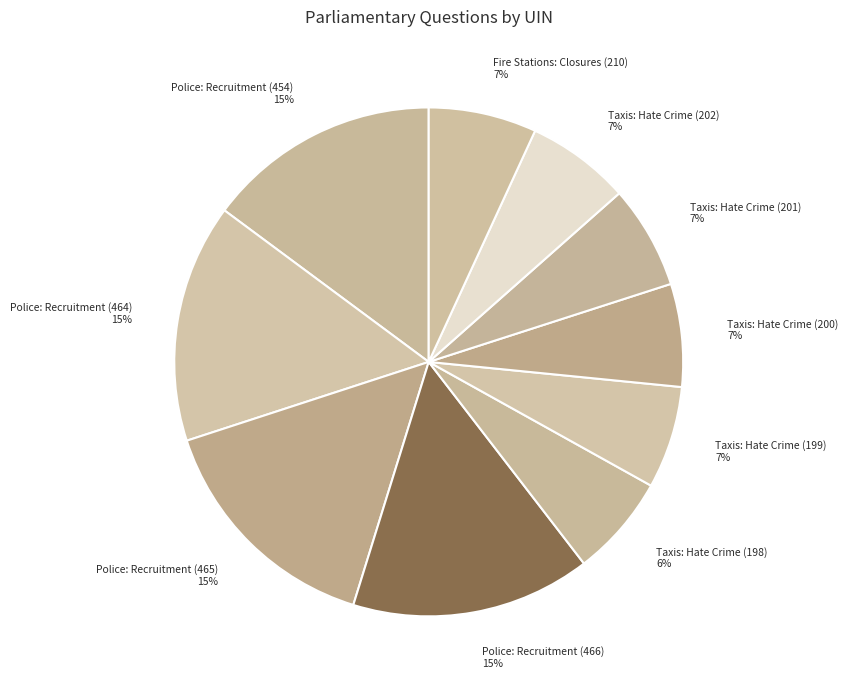

To the nearest percent, what percentage of the pie is Taxis: Hate Crime (202)?

7%